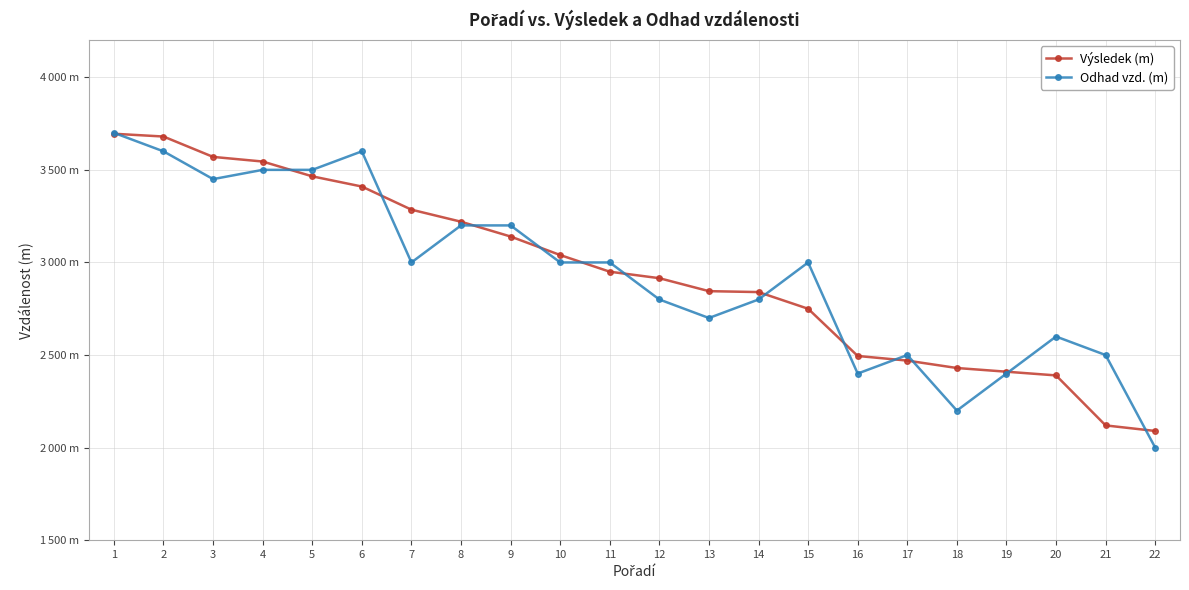

Is it true that Výsledek (m) equals 1564 at 10?

False